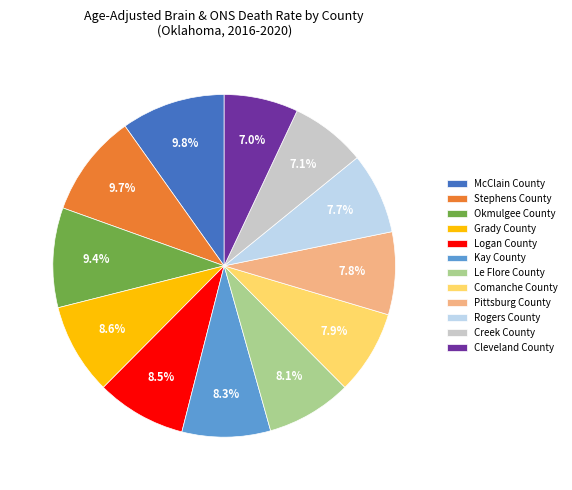

What percentage is the Pittsburg County slice, to the nearest percent?

8%